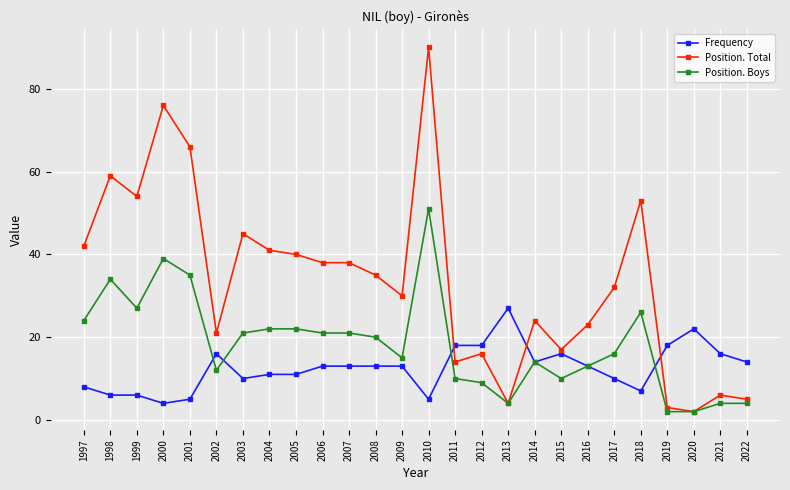

What is the value of the Frequency point at the 17th from the left?

27